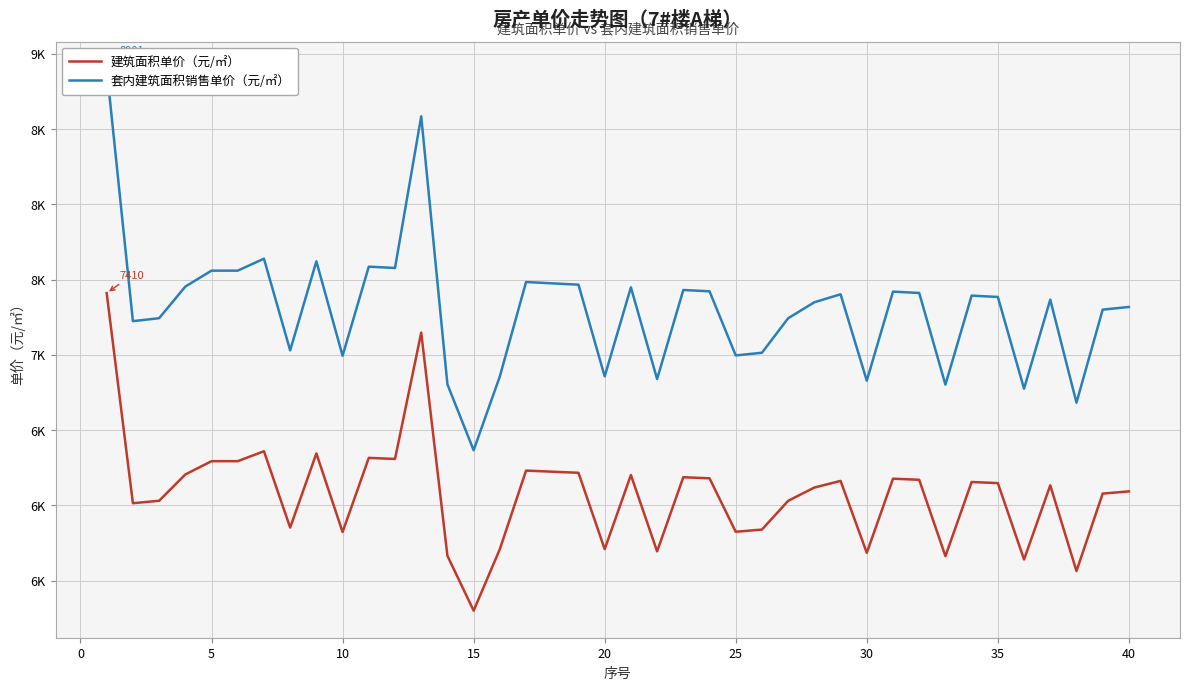

How many categories are shown in the chart?

40